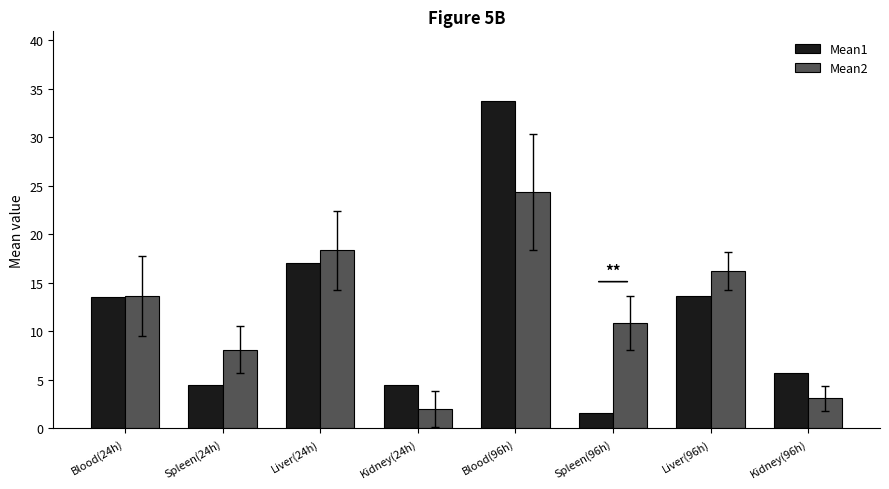

What is the difference between the maximum and second lowest values in the Mean2 series?

21.3